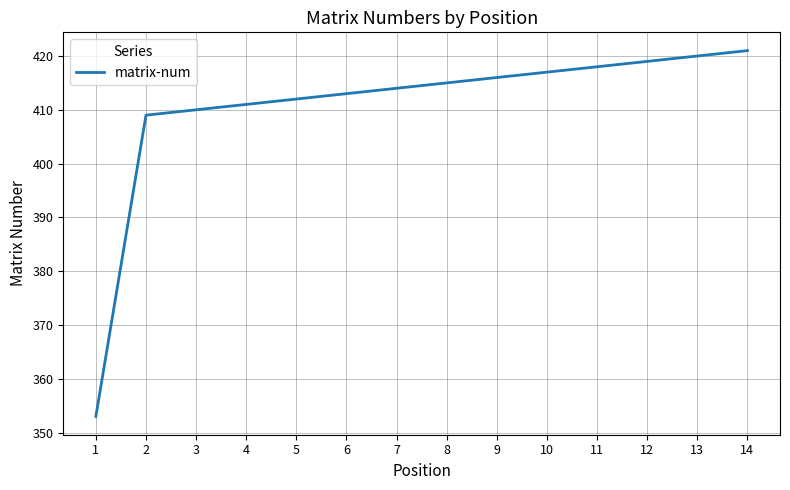

The value at 7 is 414. True or false?

True